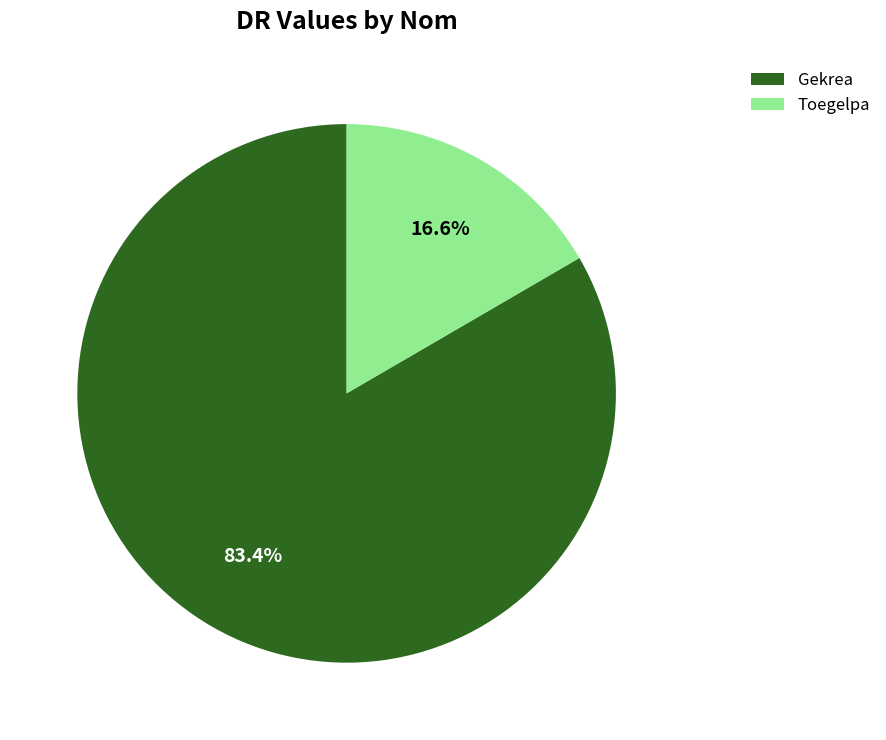

Count the number of slices in the pie.

2